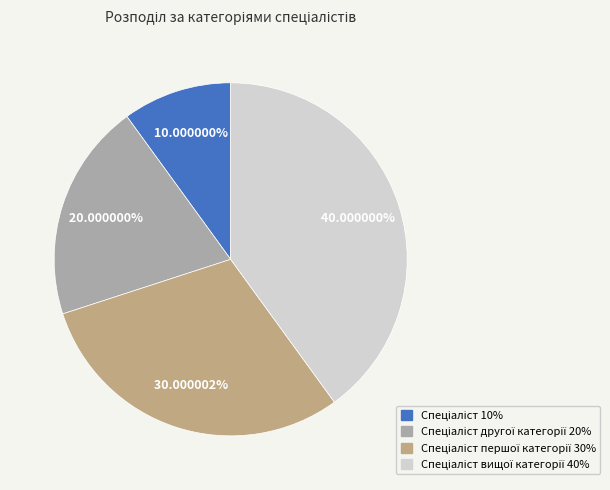

Does any single category account for the majority?

No